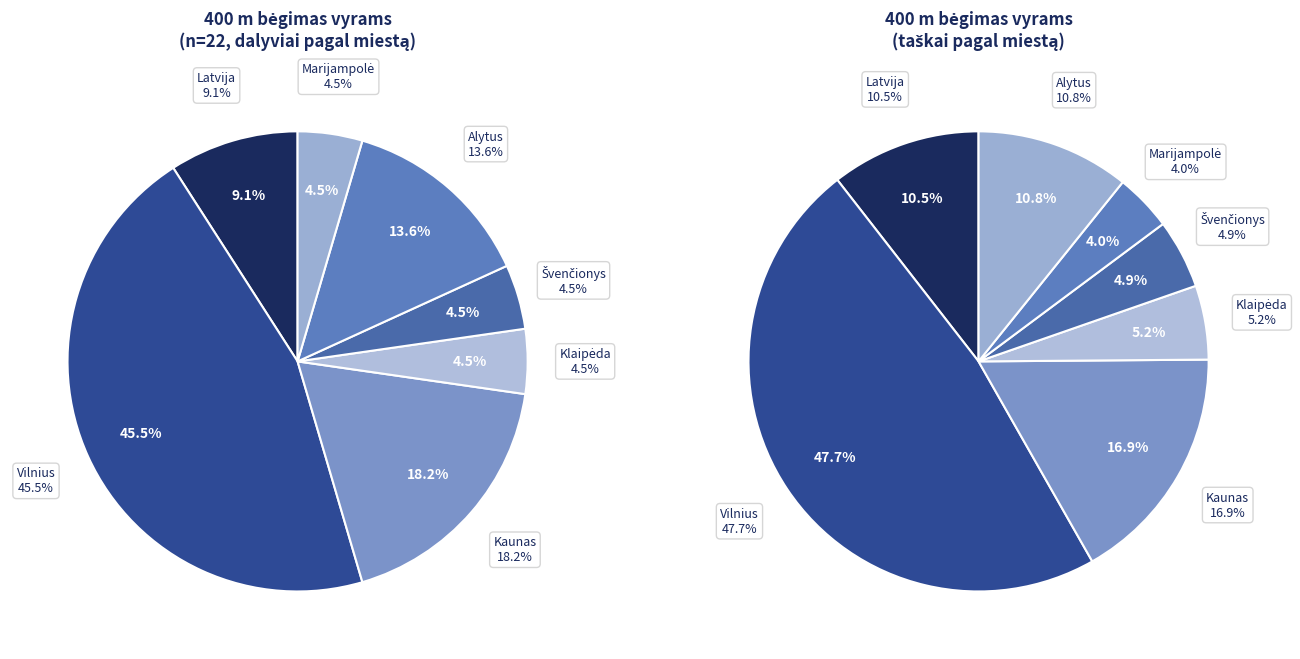

Between Latvija and Kaunas, which is larger?

Kaunas